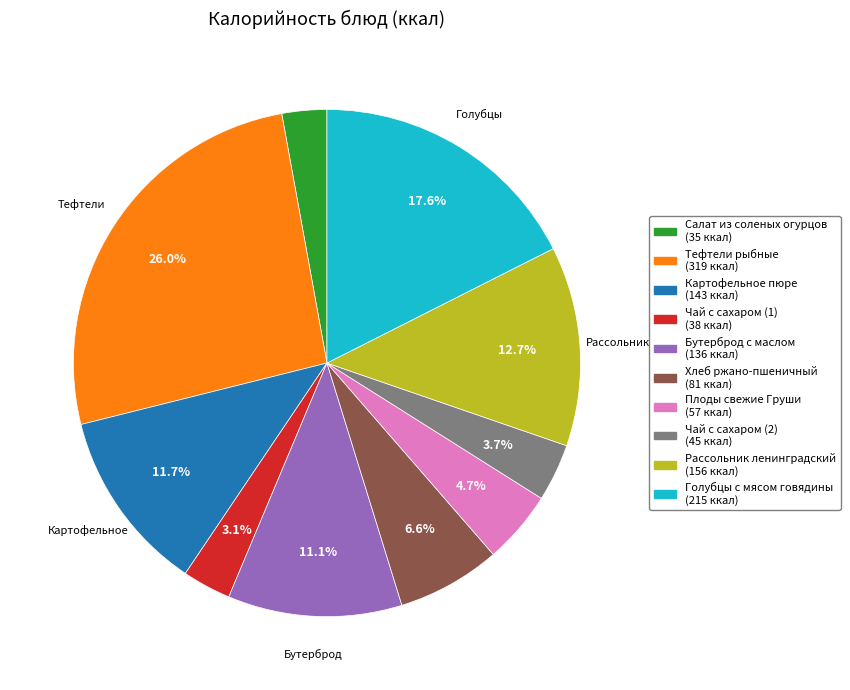

What is the total percentage of Рассольник ленинградский (156 ккал) and Плоды свежие Груши (57 ккал)?

17.4%